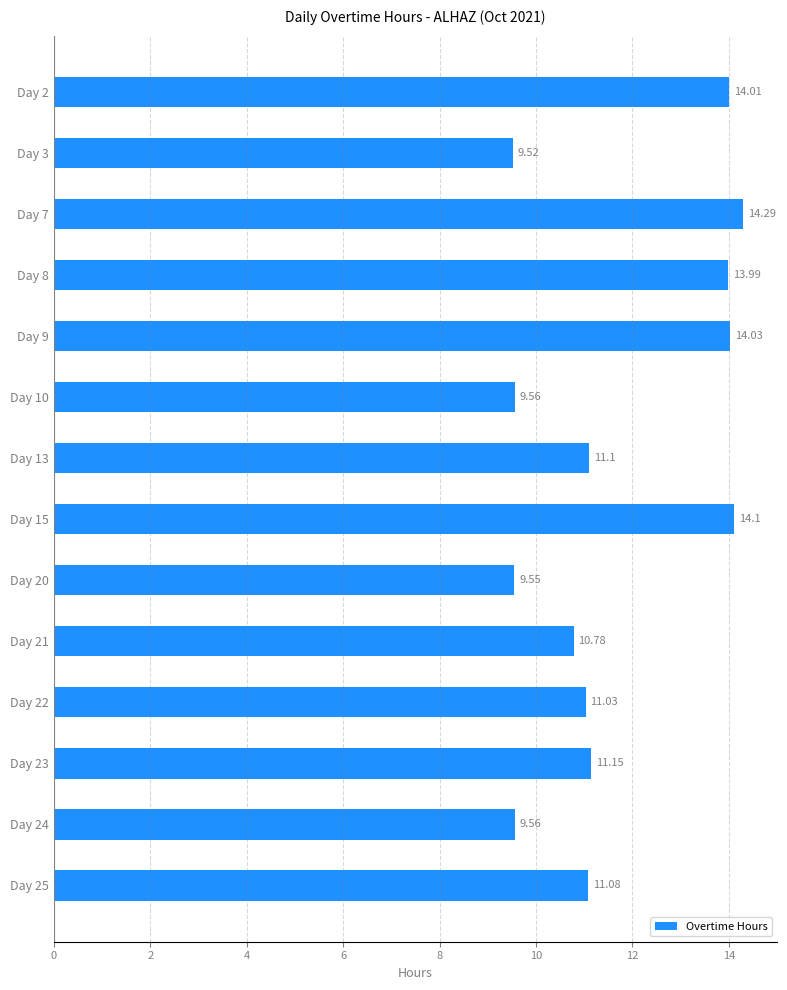

What is the average value?

11.7